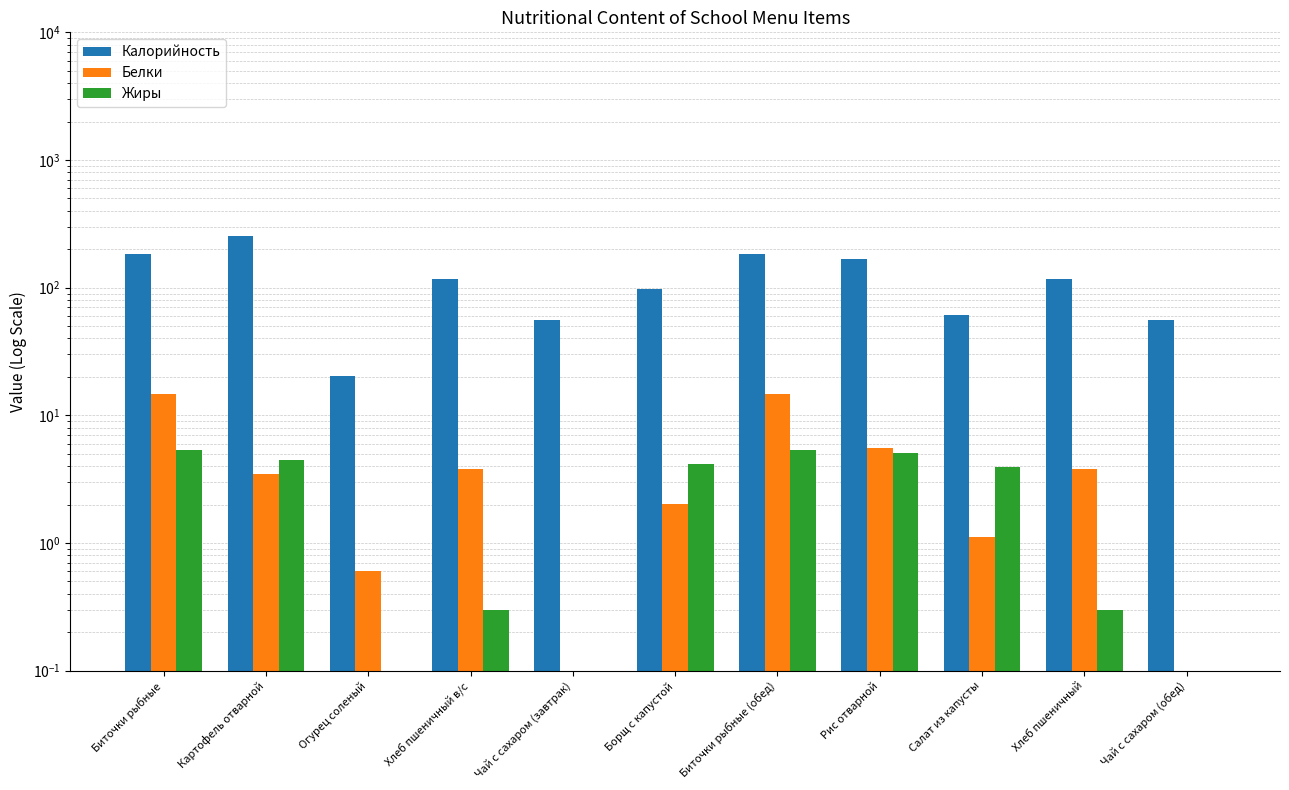

At which label does Калорийность reach its peak?

Картофель отварной